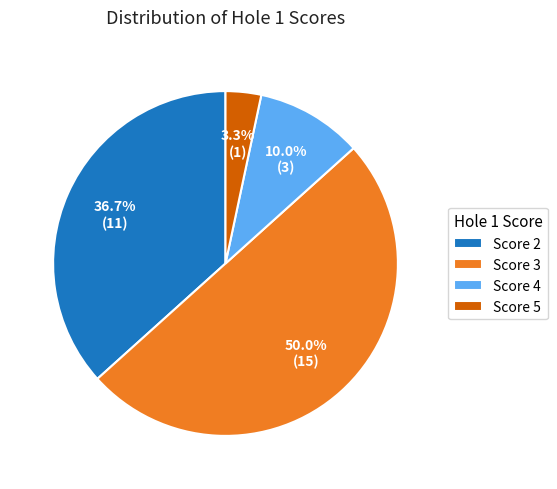

Rank the categories by value from highest to lowest.

Score 3, Score 2, Score 4, Score 5